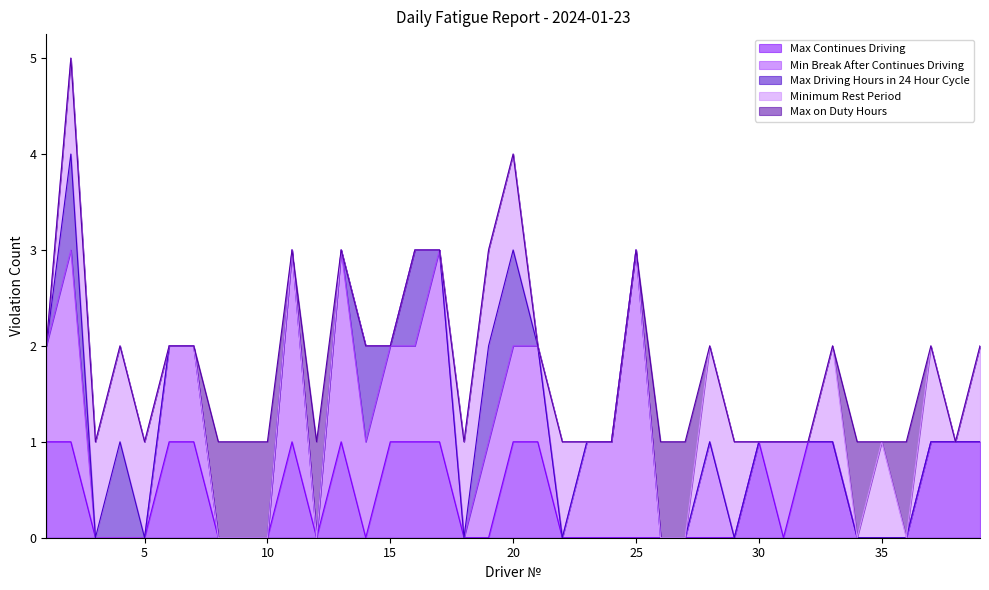

Which label corresponds to the largest value in the chart?

25